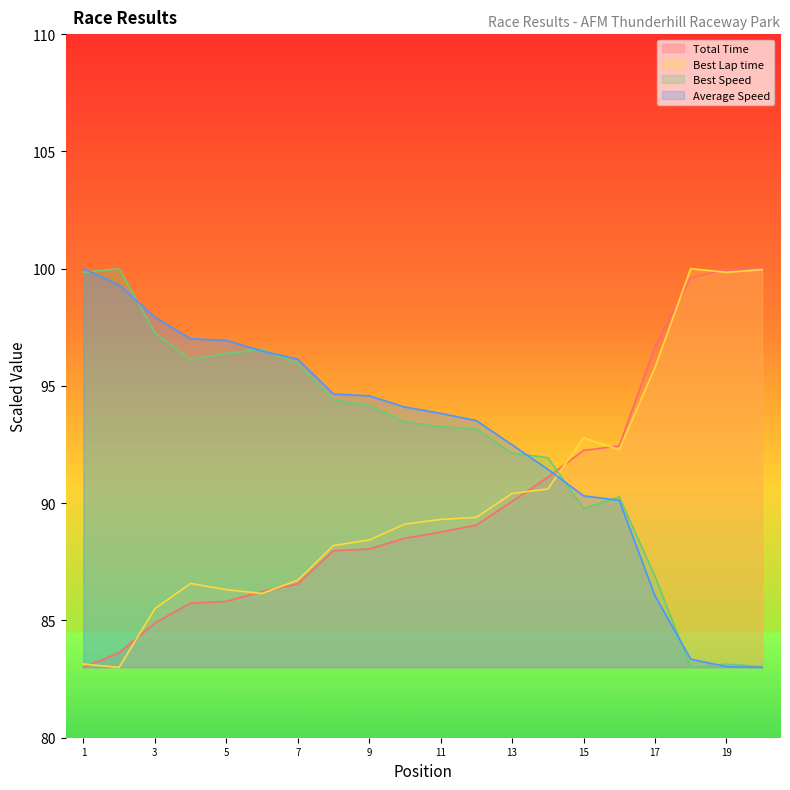

At which label does Best Lap time first exceed 89?

Romell Rogers